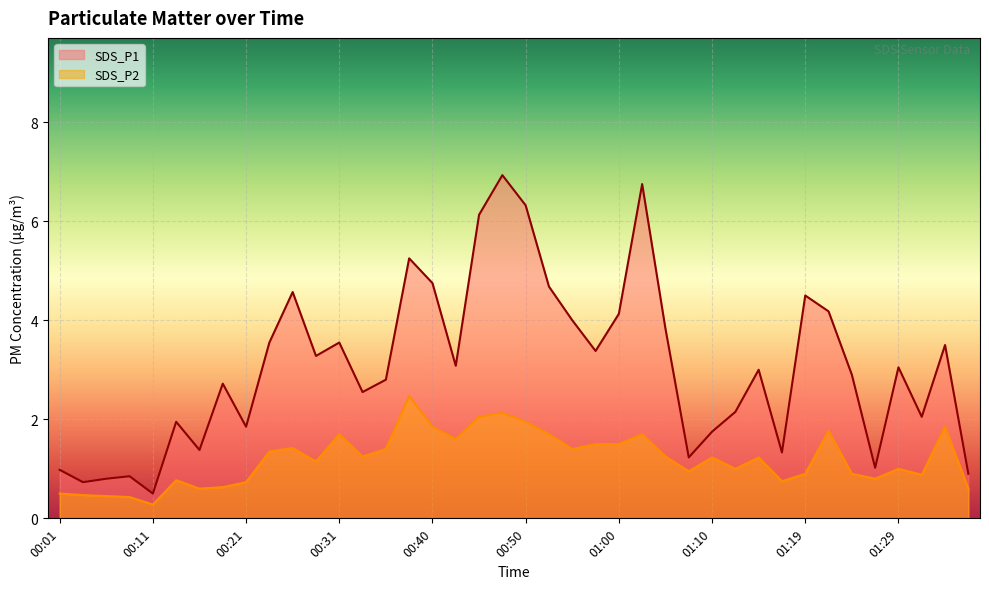

True or false: SDS_P2 has more than 1 points higher than both neighbors.

True